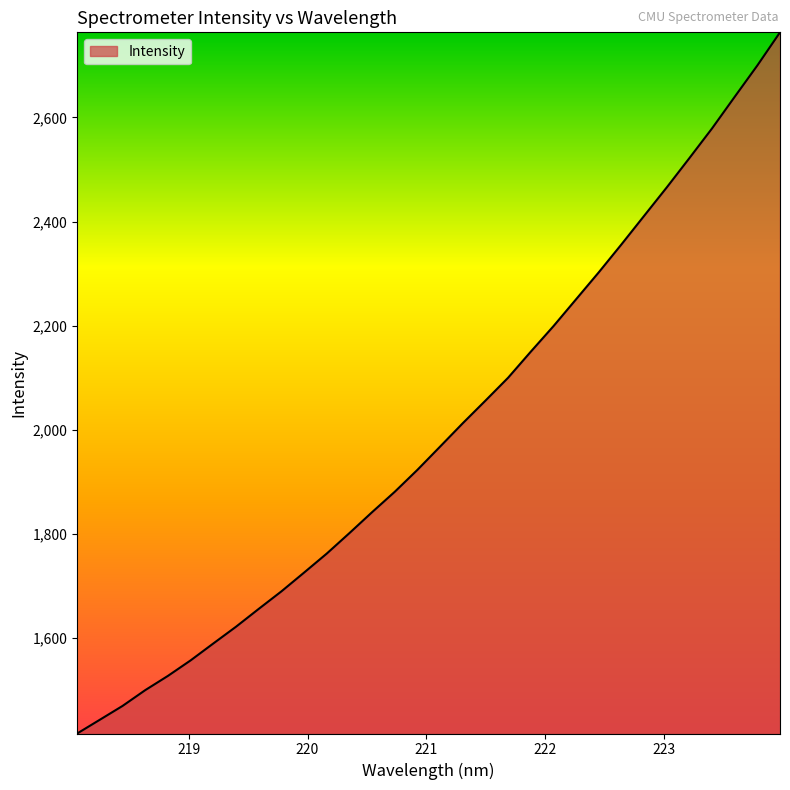

What is the maximum value shown in the chart?

2763.7